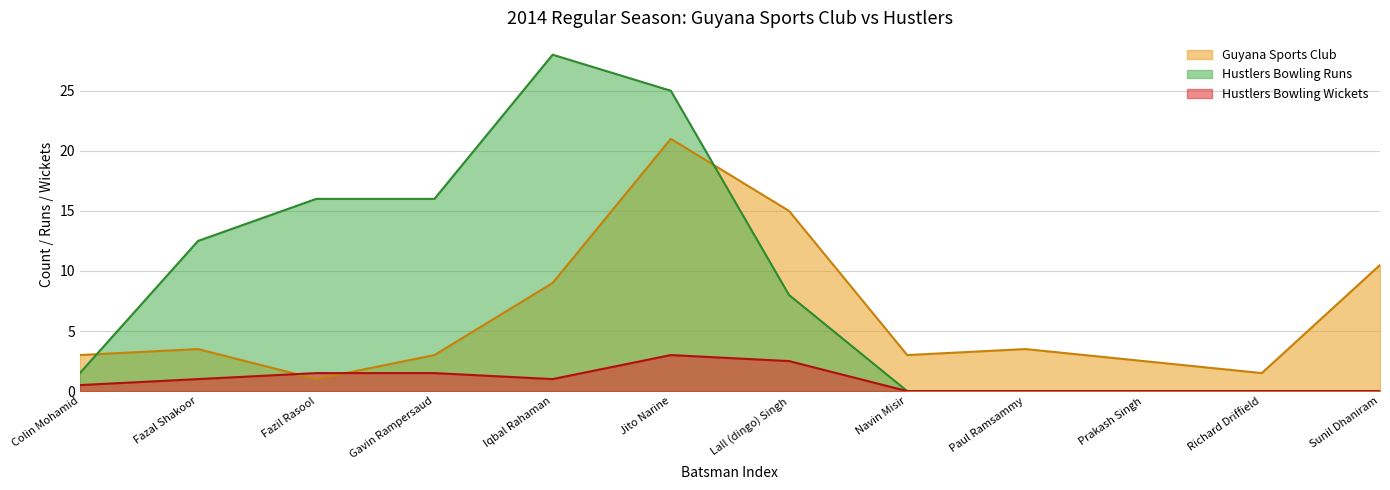

True or false: Guyana Sports Club and Hustlers Bowling Wickets cross at least once.

True